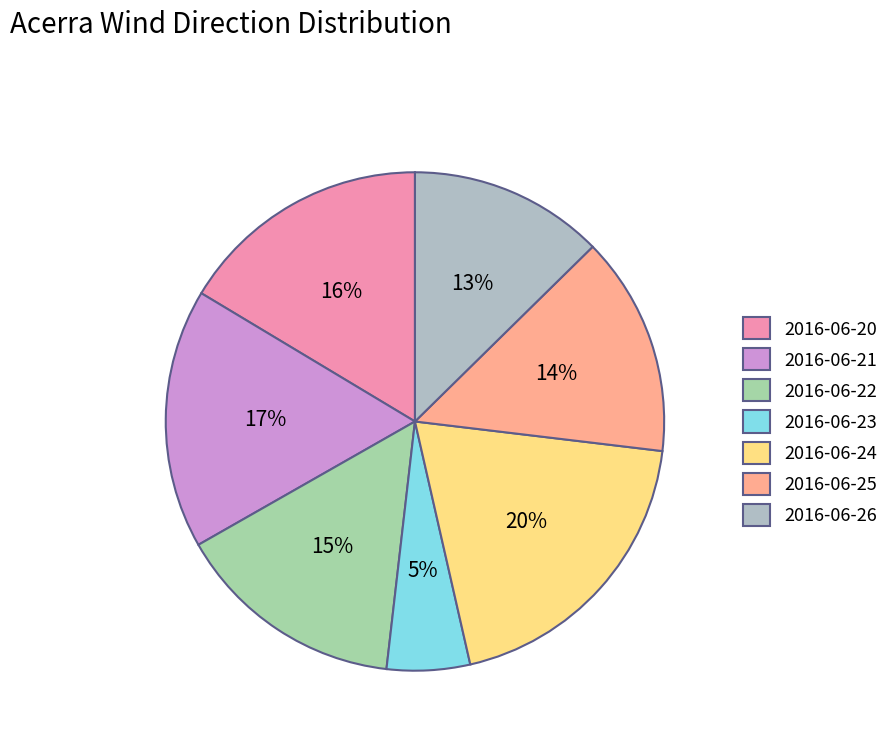

How many slices are in this pie chart?

7